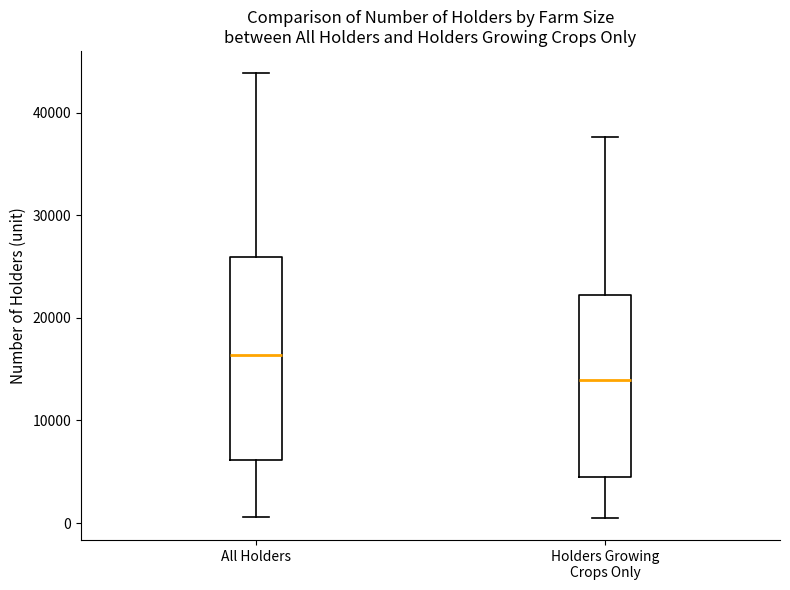

Where is the lower edge of the box for Holders Growing Crops Only on the y-axis? The values are not printed on the chart, so give them approximately, as read against the axis.

4000